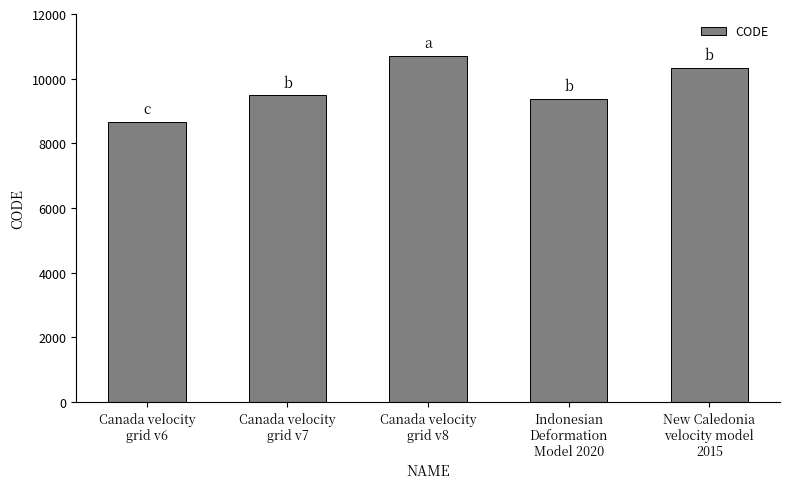

List the labels in order of value, smallest first.

Canada velocity
grid v6, Indonesian
Deformation
Model 2020, Canada velocity
grid v7, New Caledonia
velocity model
2015, Canada velocity
grid v8